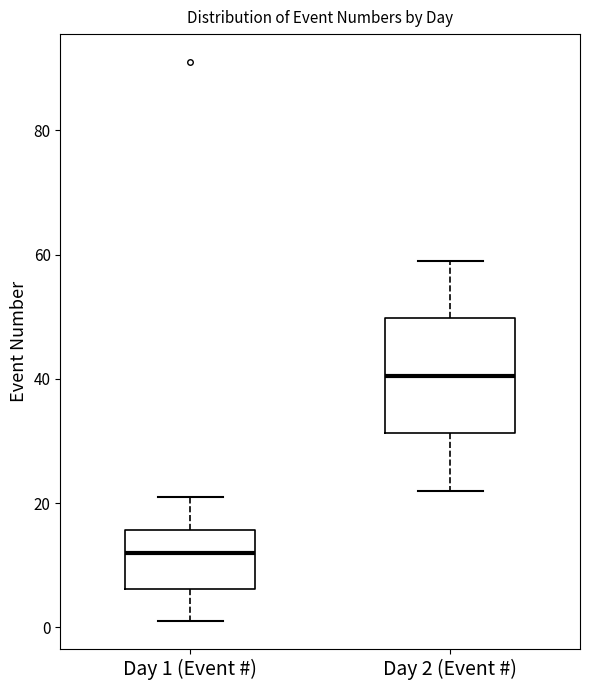

Which box is the tallest, from its lower edge to its upper edge?

Day 2 (Event #)